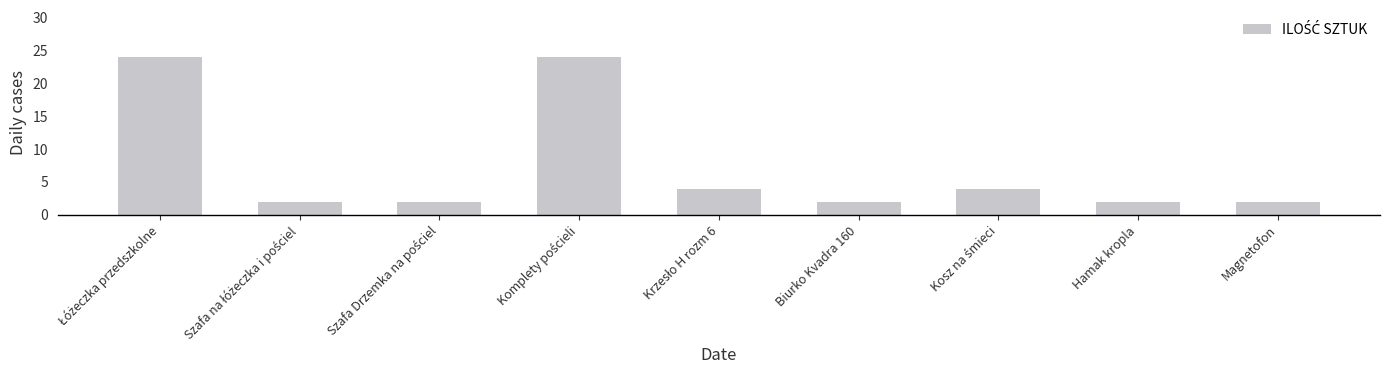

What is the average value?

7